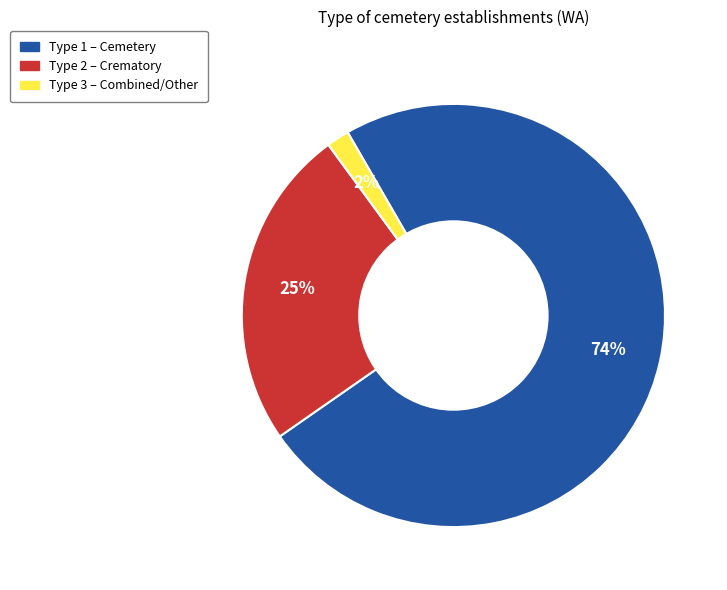

To the nearest percent, what is the average slice percentage?

33%